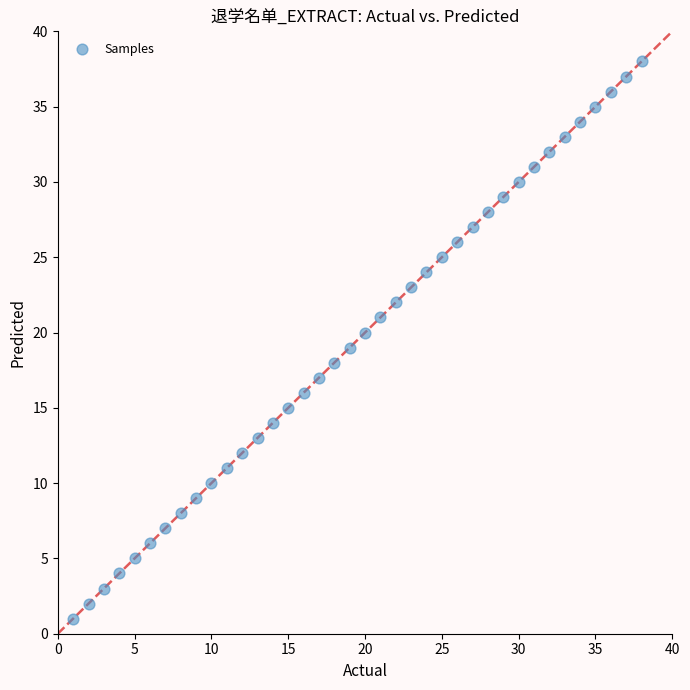

What is the range of X values (max minus min)?

37